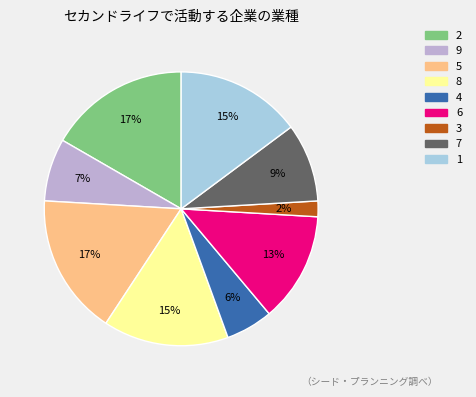

Do 1 and 3 together represent more than half of the pie?

No